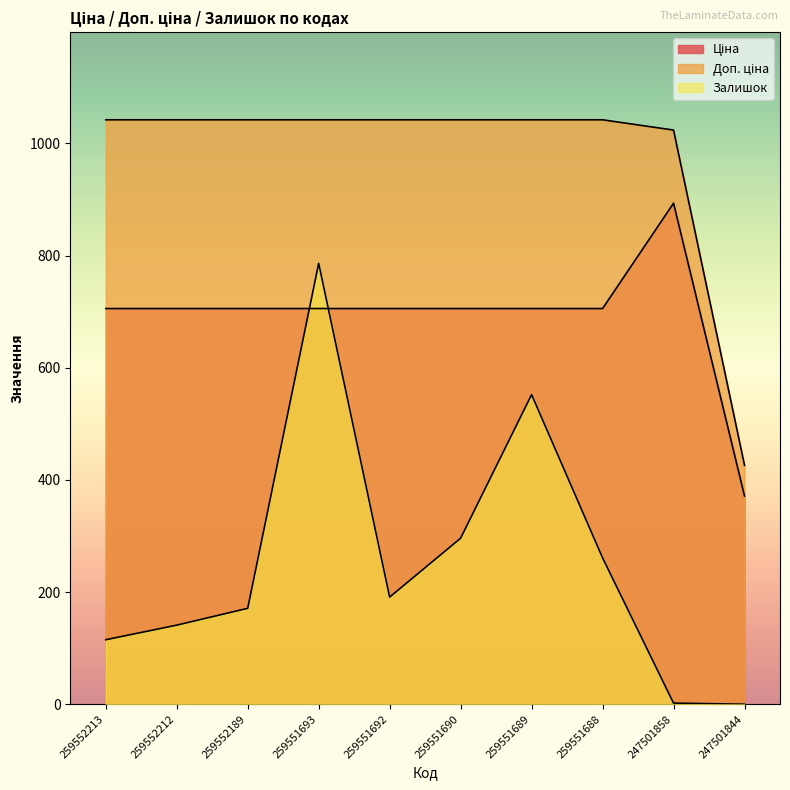

True or false: Доп. ціна and Залишок intersect in this chart.

False